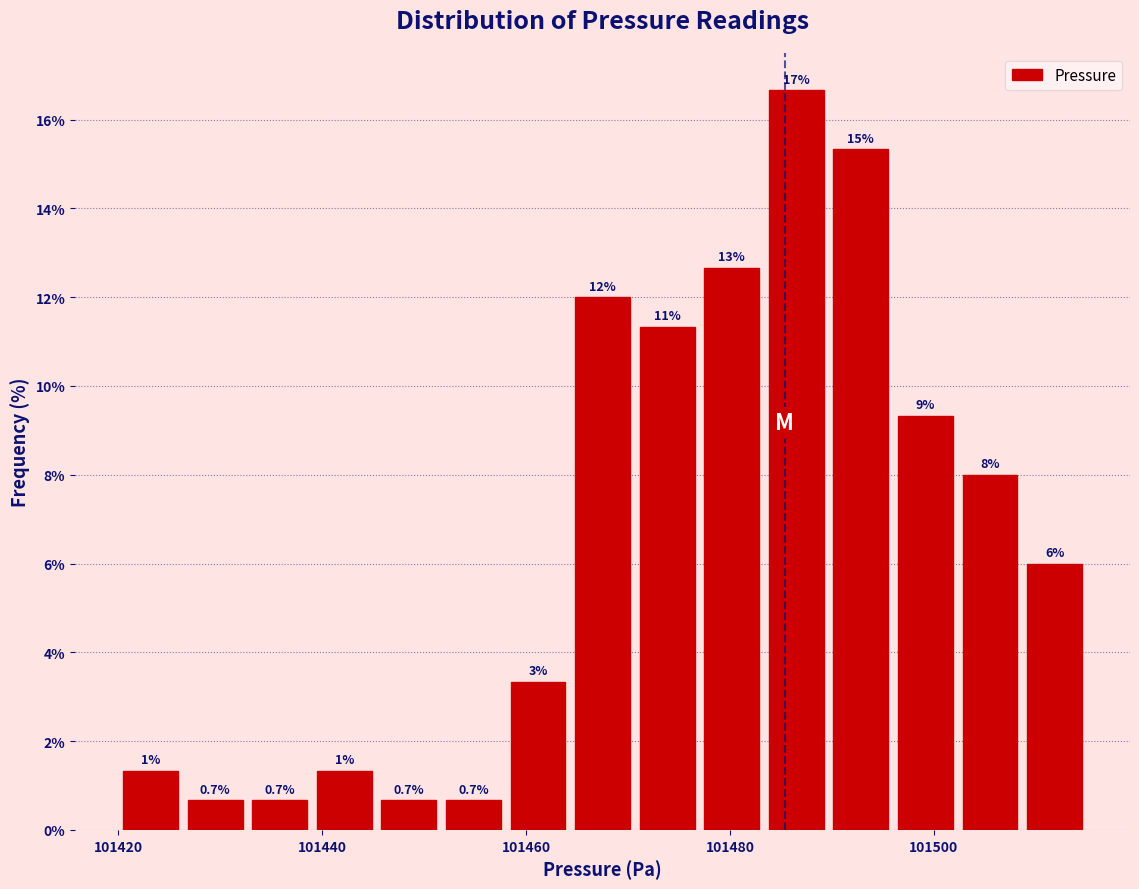

Around what value on the x-axis is the tallest bar? Give the approximate position of its centre, as read against the axis.

101486